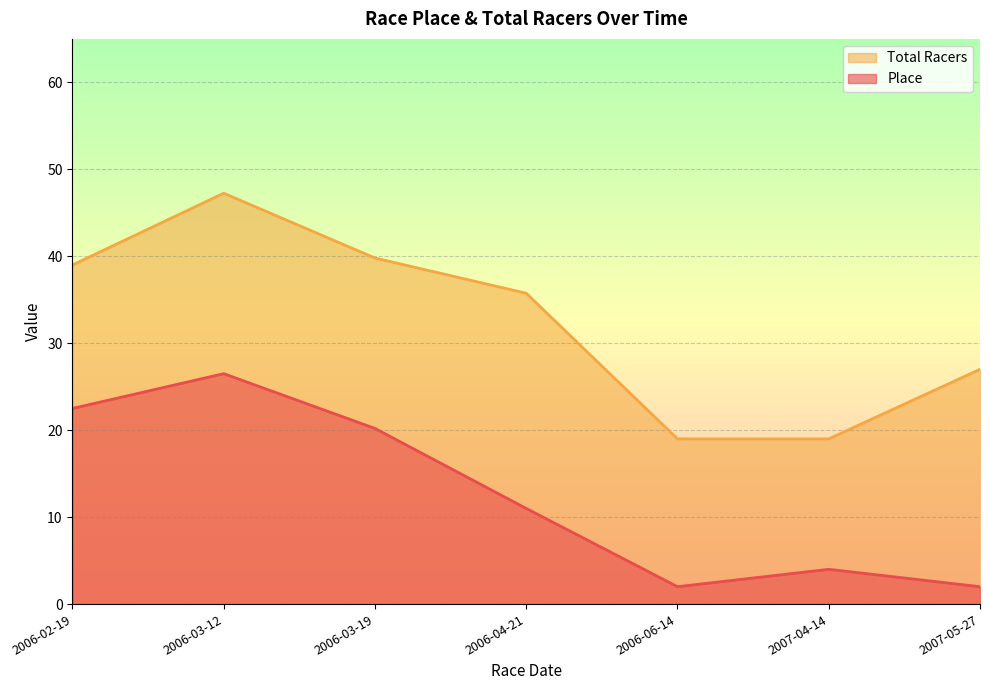

Rank the series at 2006-03-19 from lowest to highest value.

Place, Total Racers